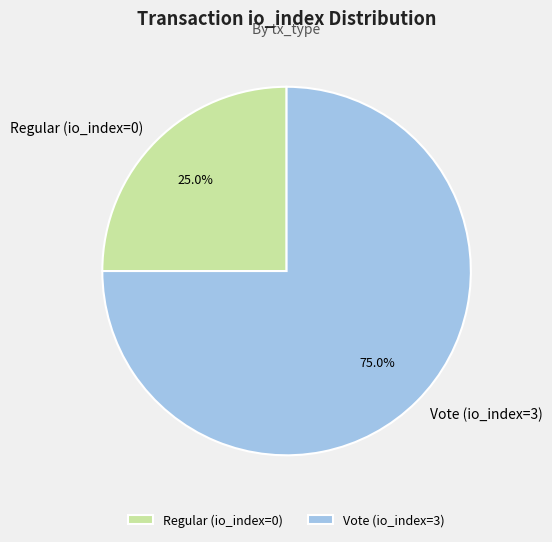

How many segments does this pie chart have?

2